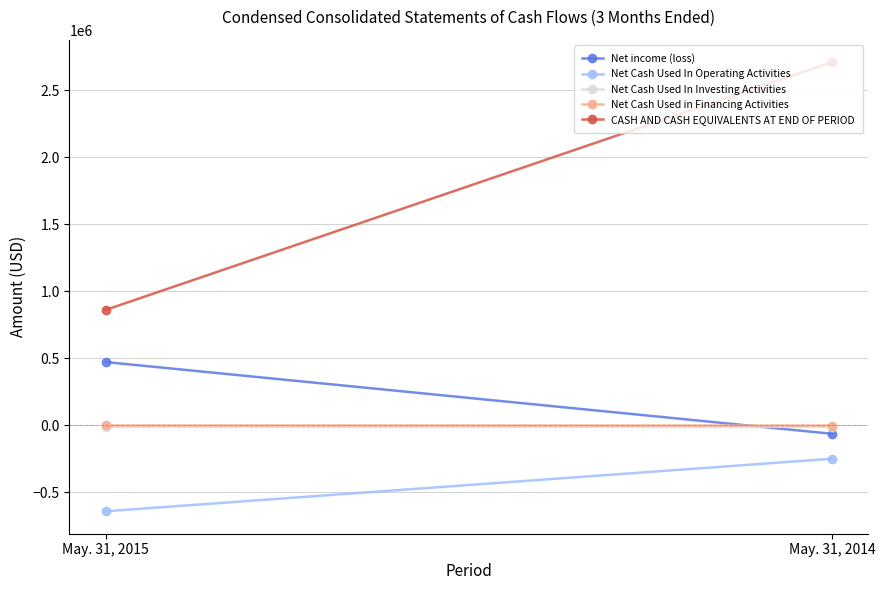

List the series in order of their peak value, highest first.

CASH AND CASH EQUIVALENTS AT END OF PERIOD, Net income (loss), Net Cash Used in Financing Activities, Net Cash Used In Investing Activities, Net Cash Used In Operating Activities